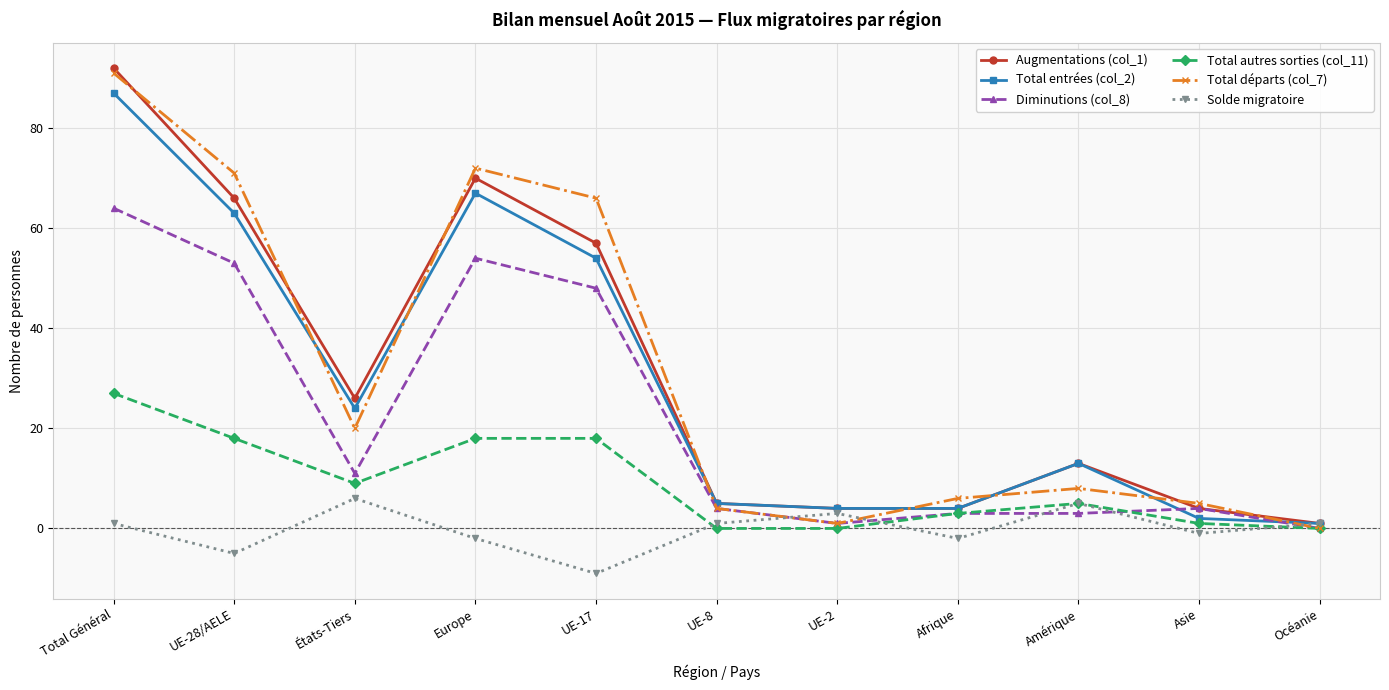

What is the difference between the maximum and minimum values in the Total entrées (col_2) series?

86